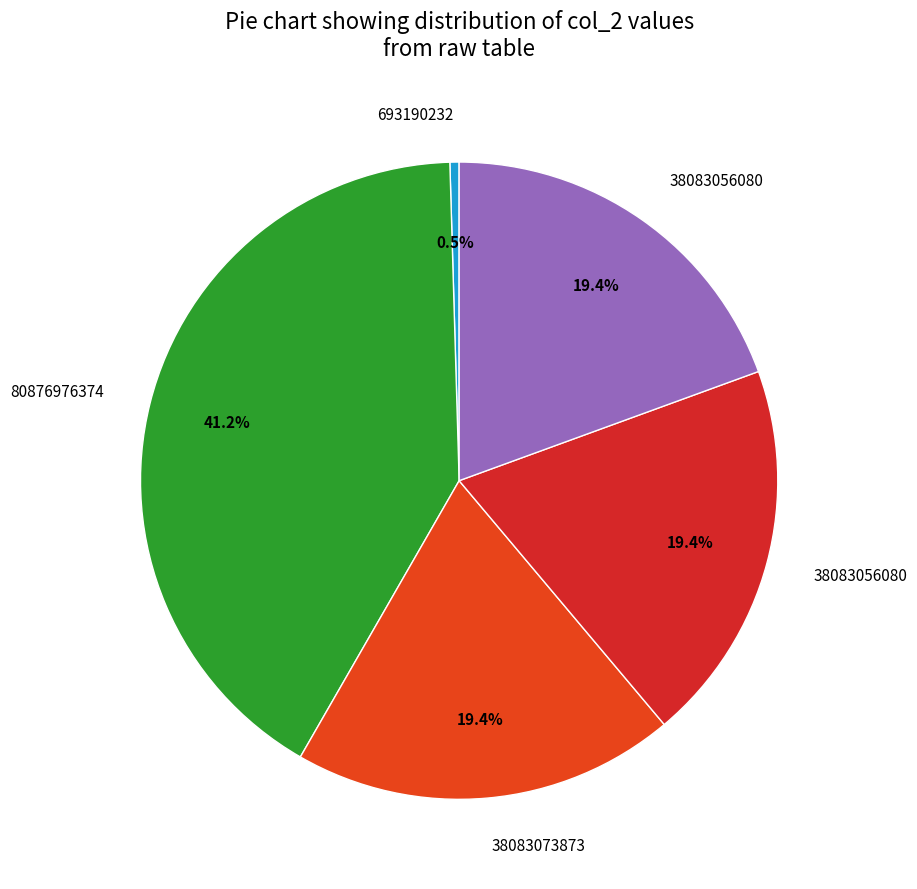

Count the number of slices in the pie.

5